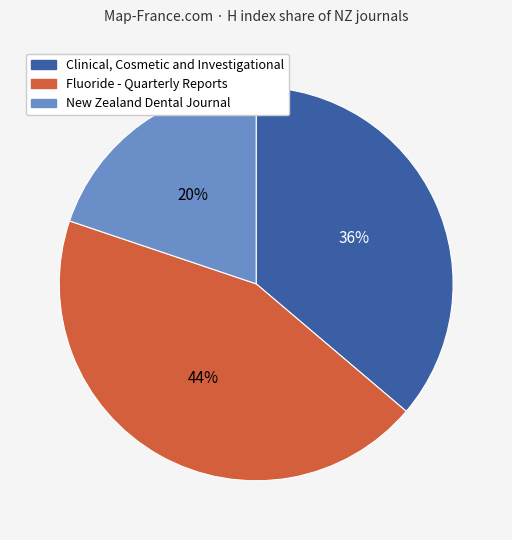

Is it true that Clinical, Cosmetic and Investigational is 36% of the pie?

True